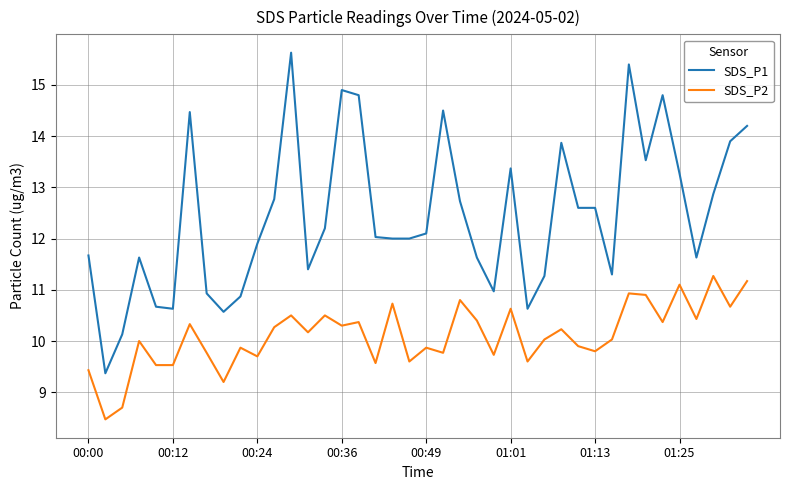

What are all the series names shown in the legend?

SDS_P1, SDS_P2